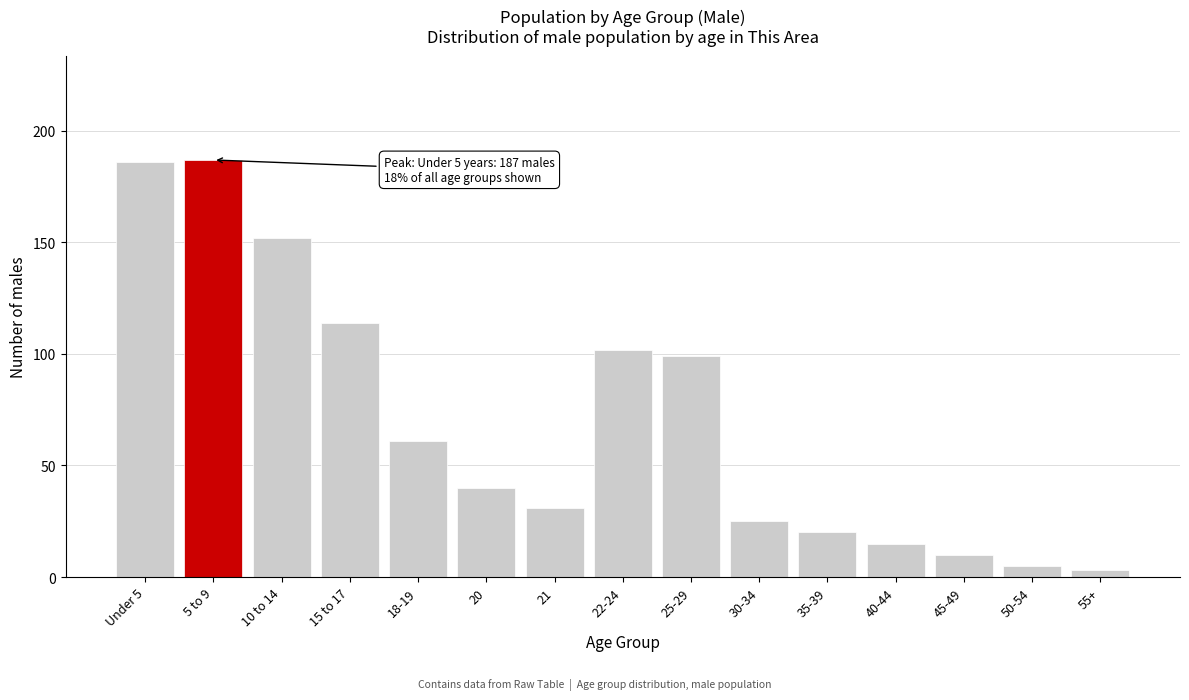

Reading left to right, list all the values displayed in this chart.

Under 5=186	5 to 9=187	10 to 14=152	15 to 17=114	18-19=61	20=40	21=31	22-24=102	25-29=99	30-34=25	35-39=20	40-44=15	45-49=10	50-54=5	55+=3